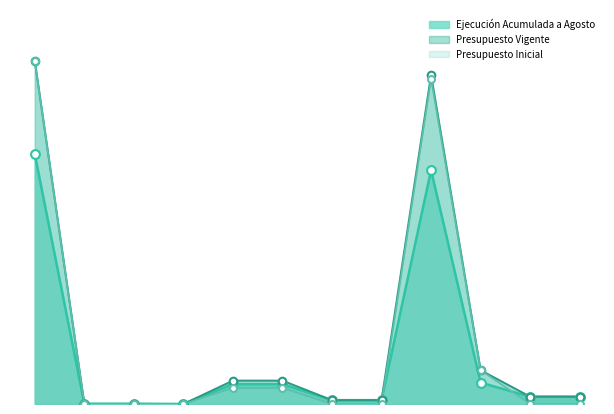

What are all the series names shown in the legend?

Ejecución Acumulada a Agosto, Presupuesto Vigente, Presupuesto Inicial